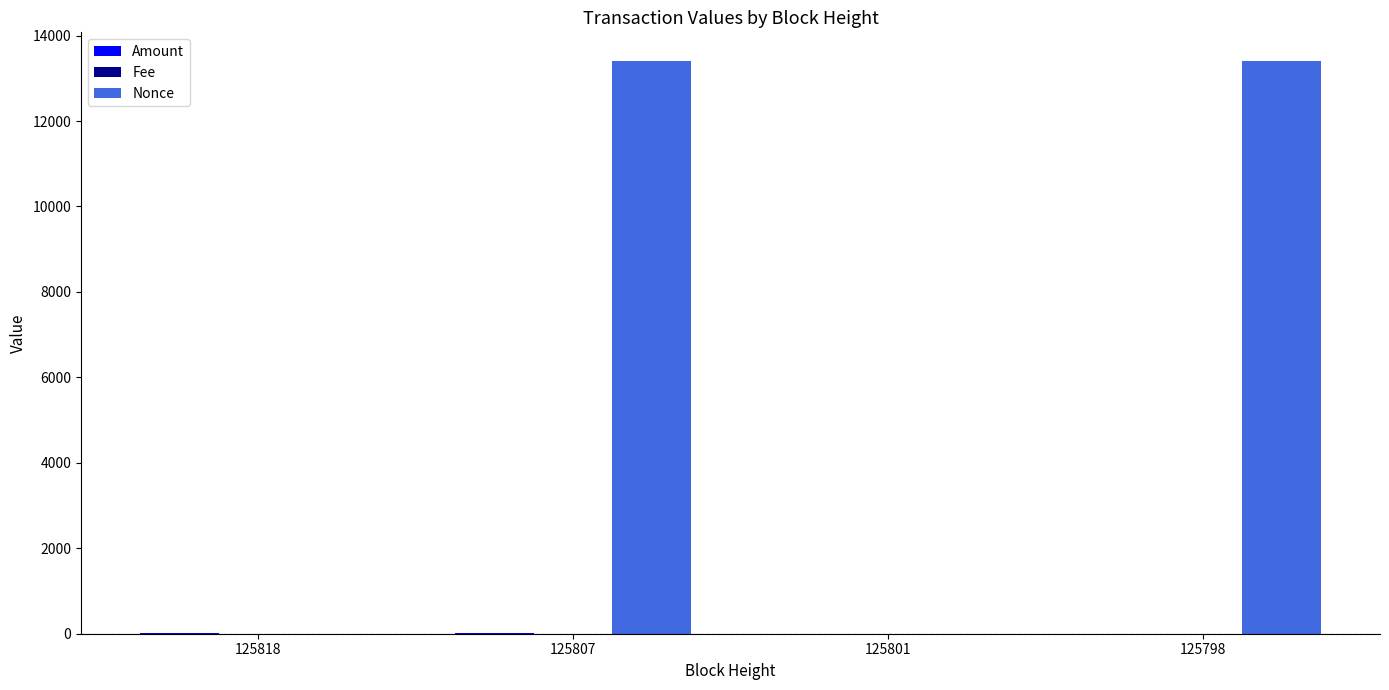

How many groups of bars are there?

4